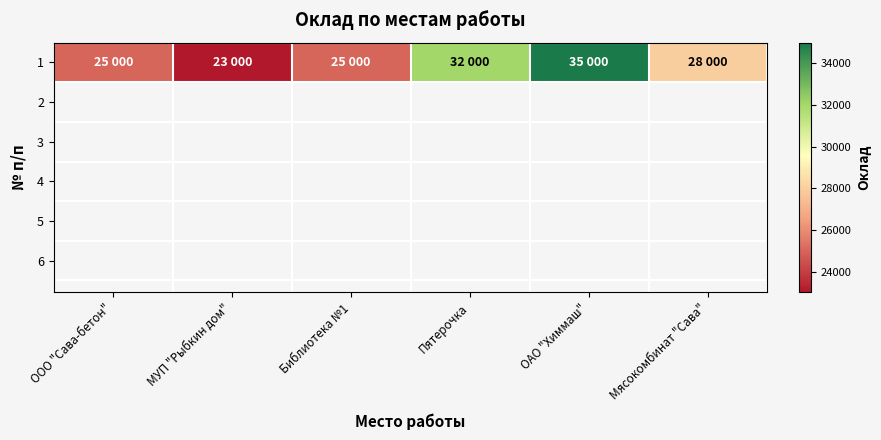

What is the approximate value at МУП "Рыбкин дом", to the nearest 100?

23000